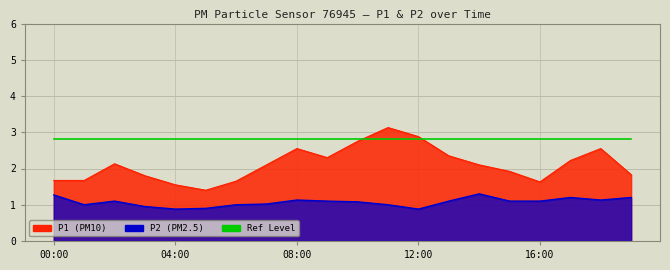

At which label does P1 reach its peak?

11:00